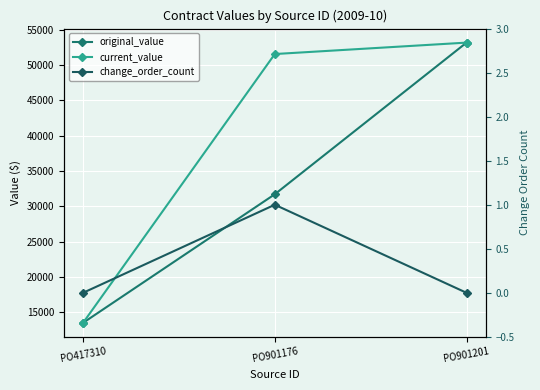

Rank the series by their average value, from highest to lowest.

current_value, original_value, change_order_count